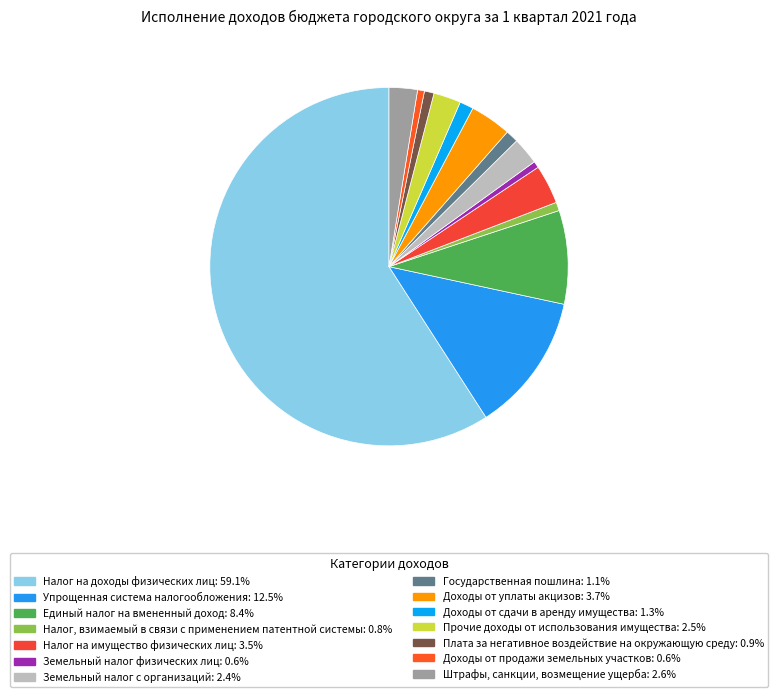

Which slice represents more than half of the pie?

Налог на доходы физических лиц